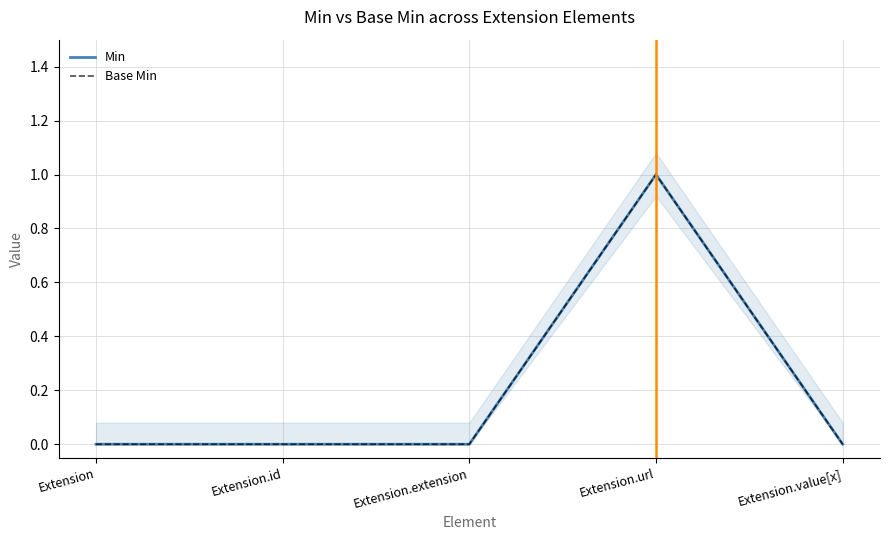

Which series has the largest total across all categories?

Min